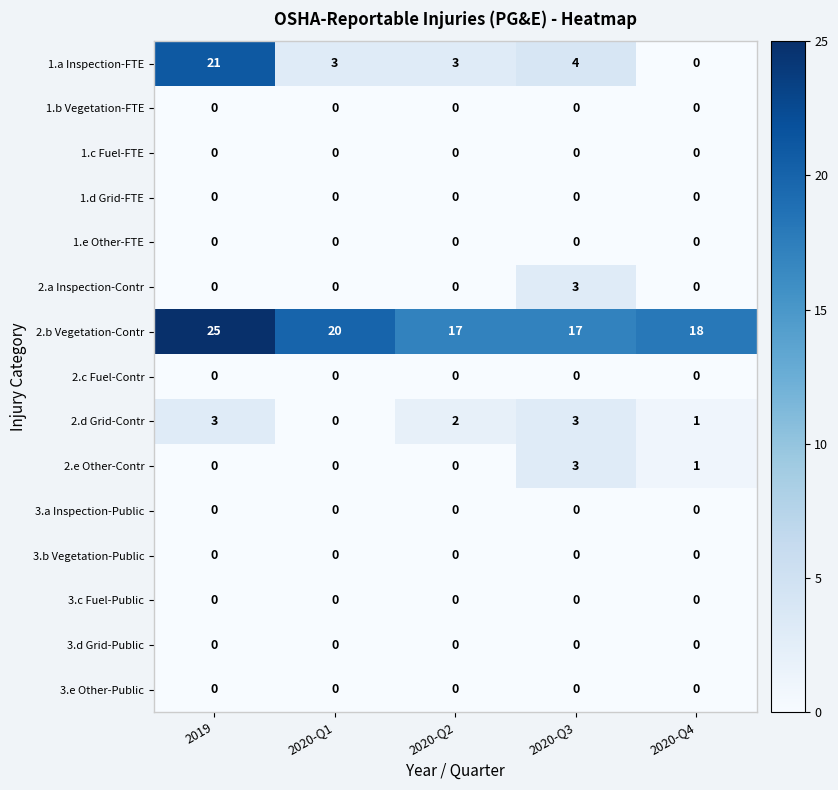

At which category does the chart reach its peak across all series?

2019